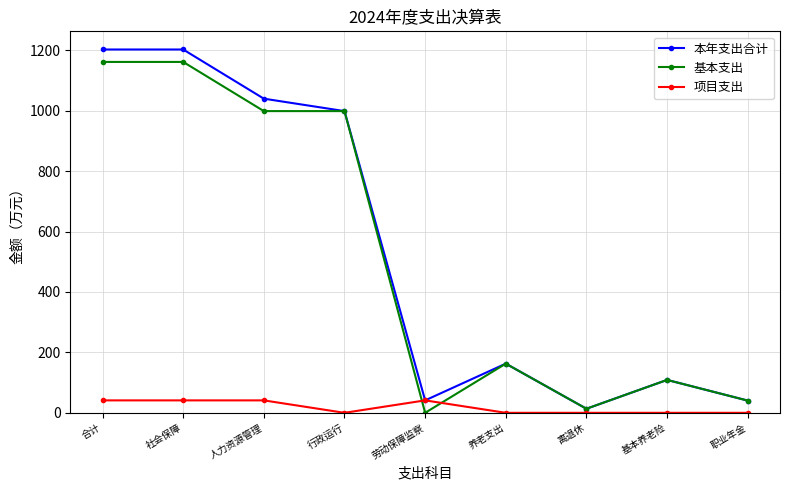

Between which two adjacent categories do 基本支出 and 项目支出 first intersect?

行政运行 and 劳动保障监察